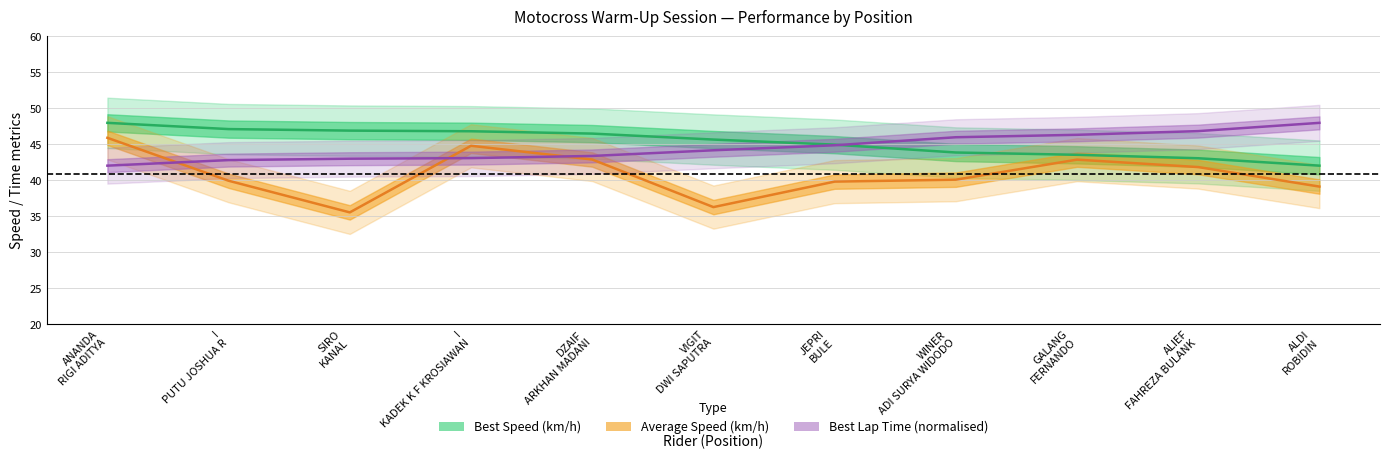

Rank the series at SIRO
KANAL from highest to lowest value.

Best Speed (km/h), Best Lap Time (normalised), Average Speed (km/h)